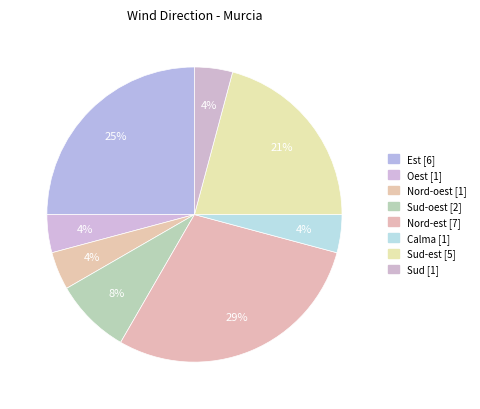

Is there any slice that represents more than half of the pie?

No